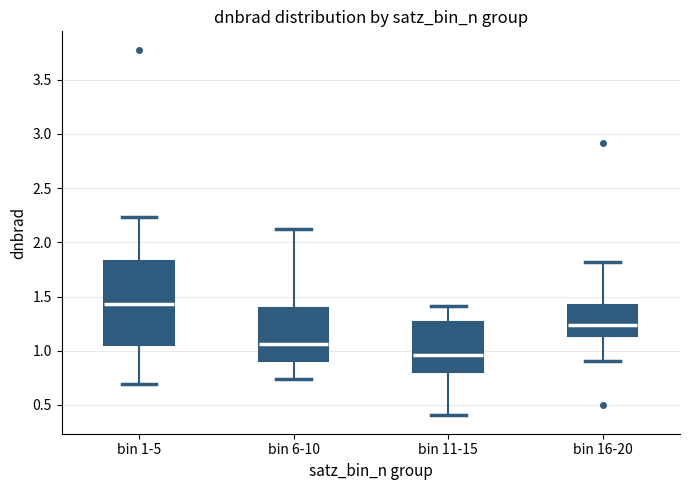

Where is the lower edge of the box for bin 1-5 on the y-axis? The values are not printed on the chart, so give them approximately, as read against the axis.

1.05